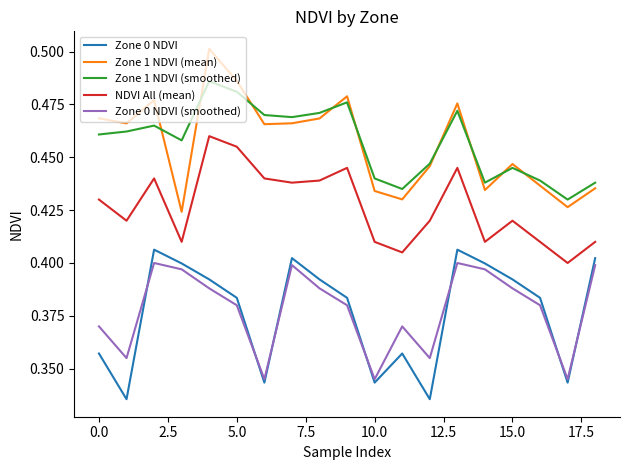

True or false: Zone 1 NDVI (mean) and NDVI All (mean) cross at least once.

False